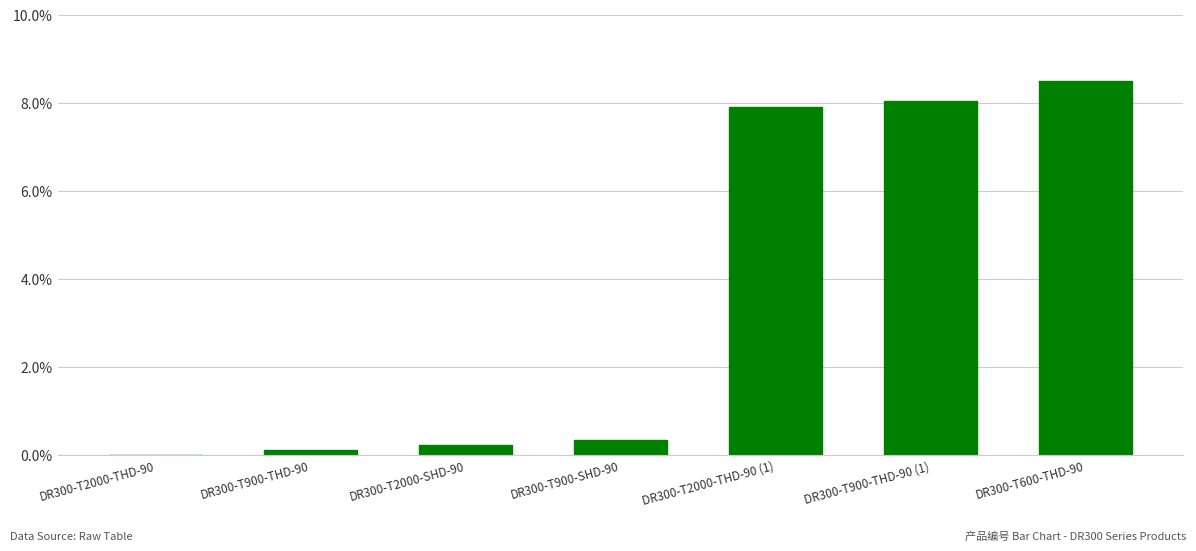

Reading left to right, transcribe all the data shown in this chart.

0.0	0.1	0.2	0.3	7.9	8.0	8.5